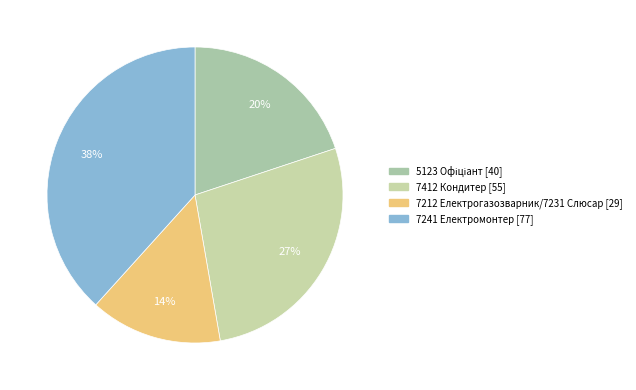

Rank the categories by value from highest to lowest.

7241 Електромонтер [77], 7412 Кондитер [55], 5123 Офіціант [40], 7212 Електрогазозварник / 7231 Слюсар [29]